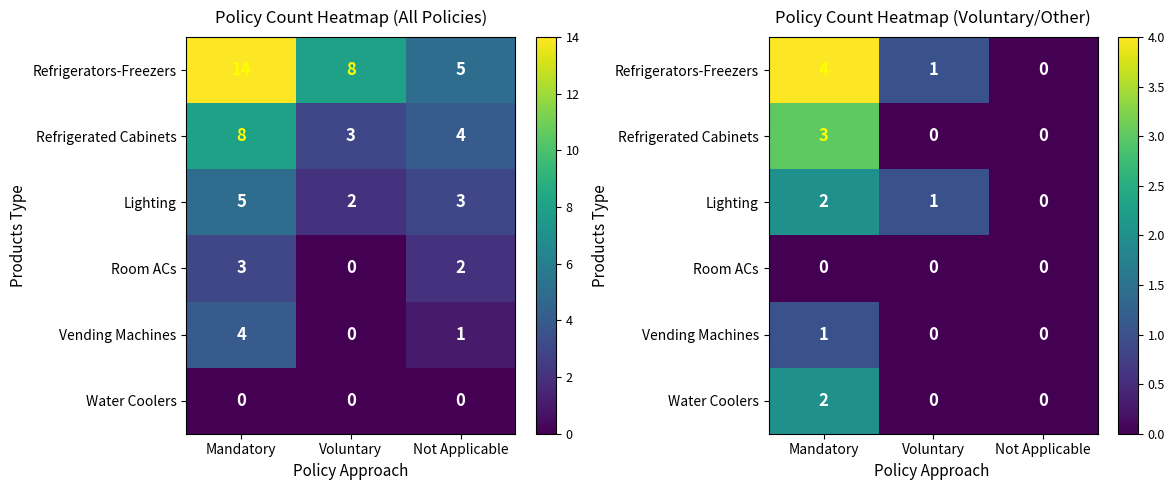

What is the total value across all series at Voluntary?

2